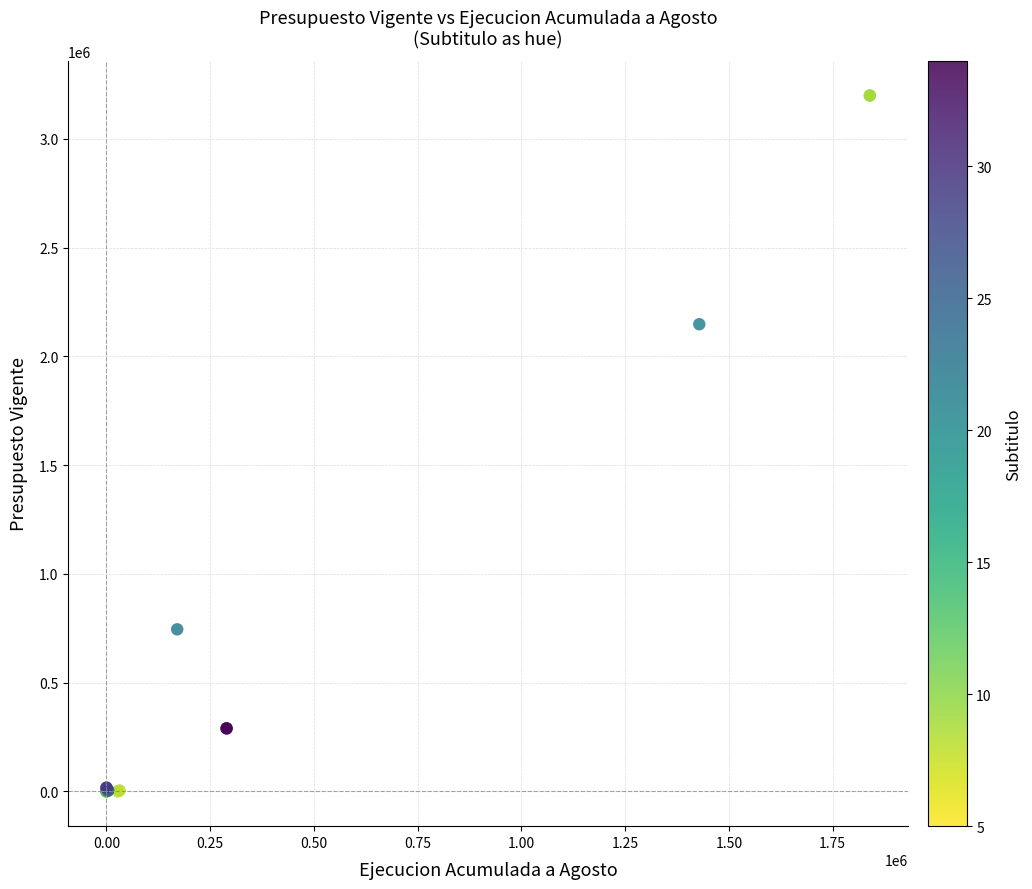

What Y value in the scatter plot is closest to 1599451?

2147487